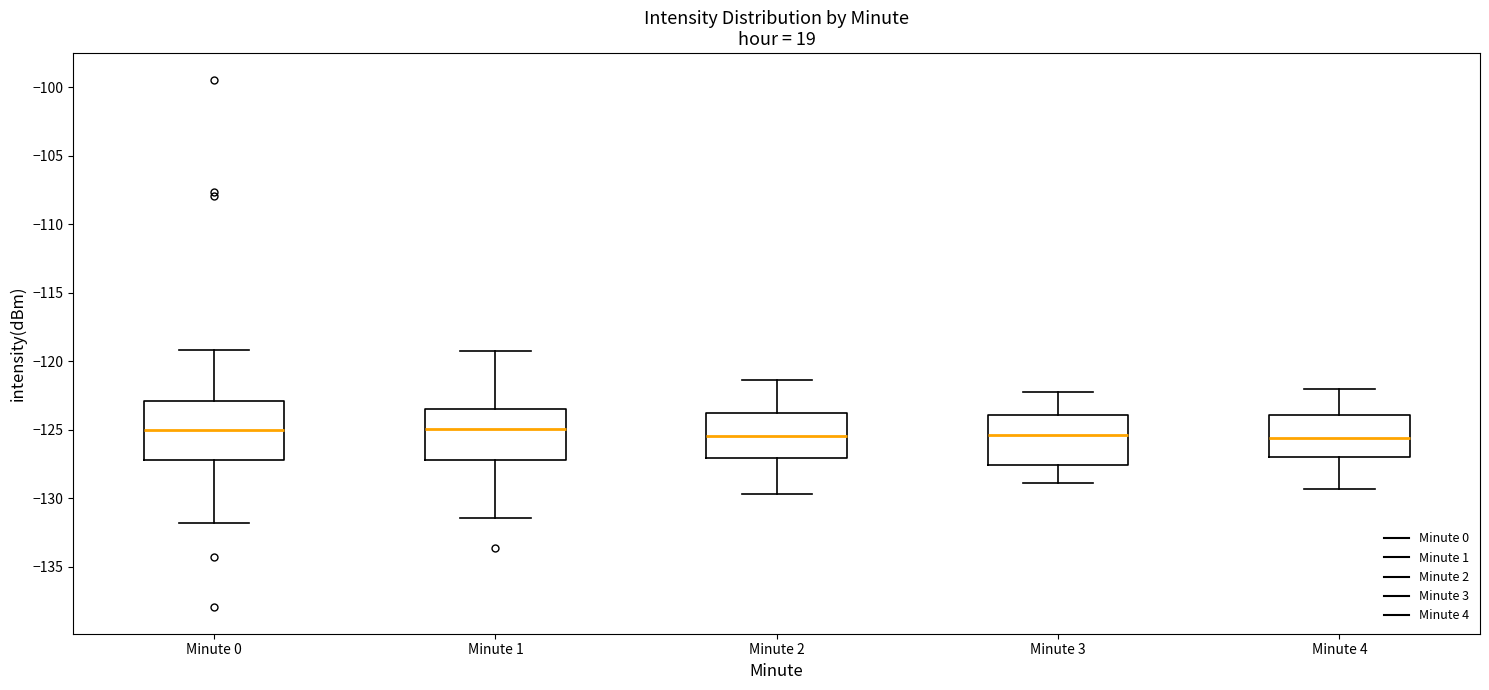

Which box is the tallest, from its lower edge to its upper edge?

Minute 0